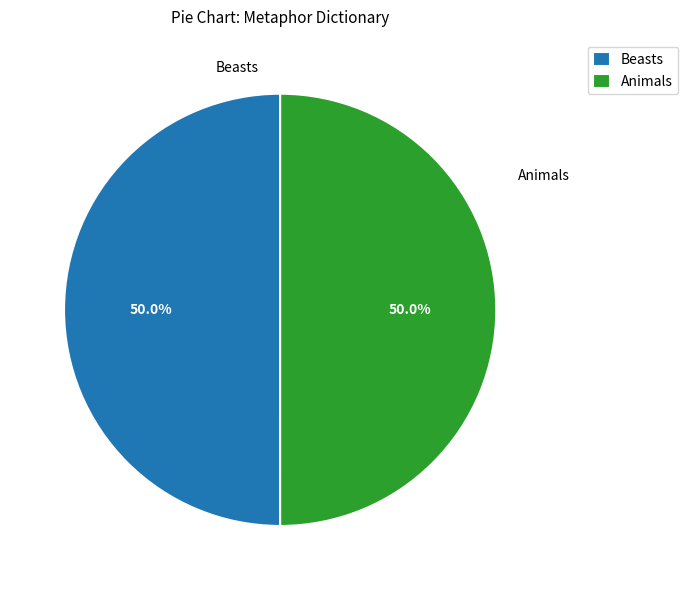

Approximately how many times larger is the value at Animals compared to Beasts?

1.0